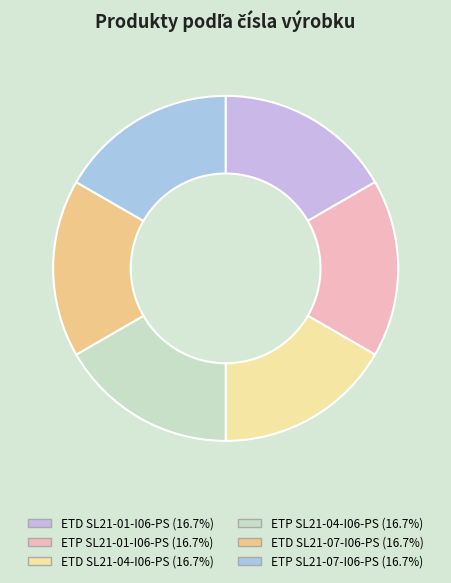

Does ETP SL21-01-I06-PS account for over 50% of the chart?

No